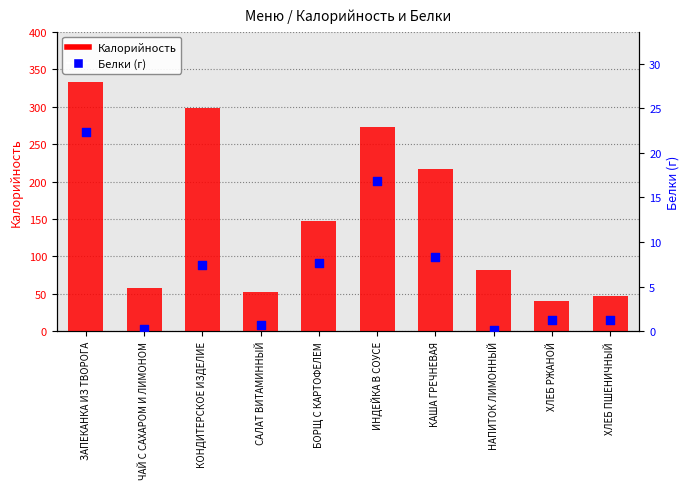

Which series reaches the minimum Y coordinate?

Белки